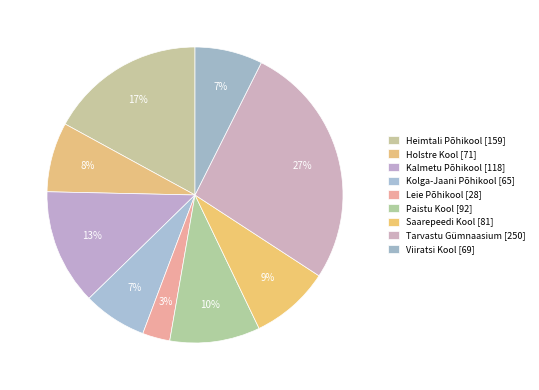

How many slices are in this pie chart?

9